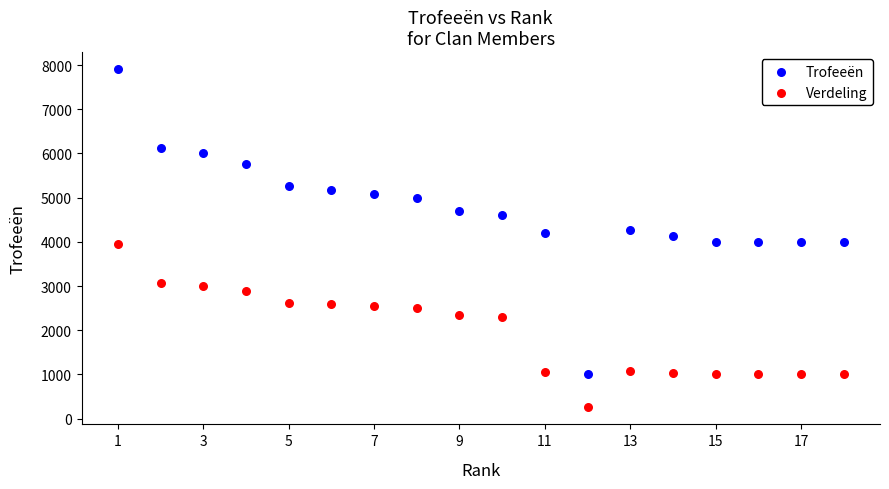

Across all data points, what is the range of X values (max minus min)?

17